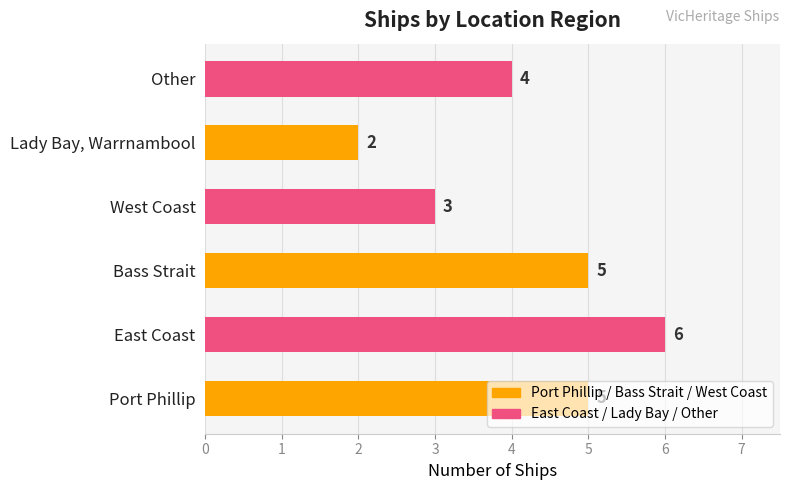

Between East Coast and Lady Bay, Warrnambool, which is larger?

East Coast